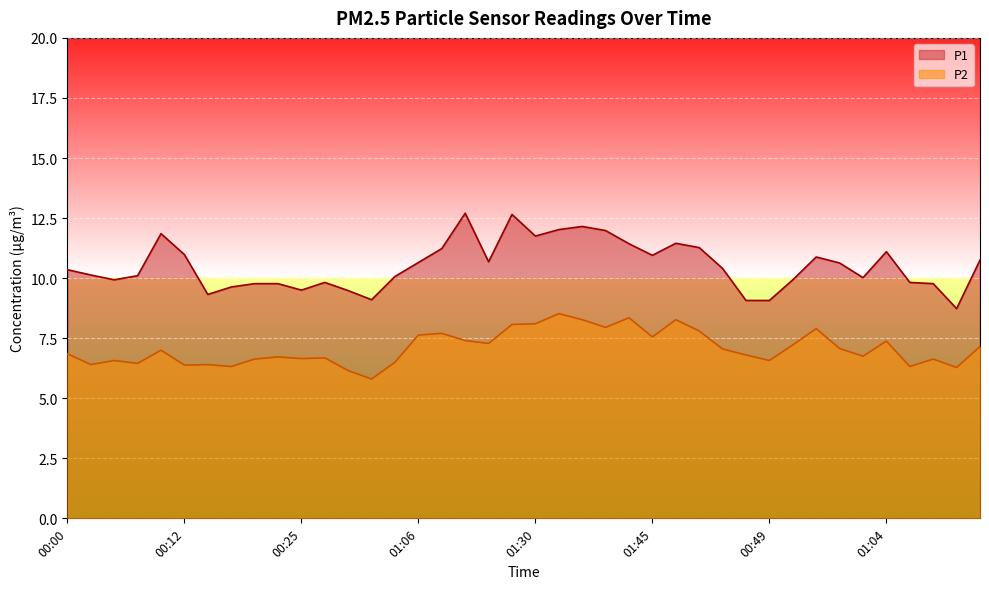

What is the smallest value displayed?

5.8